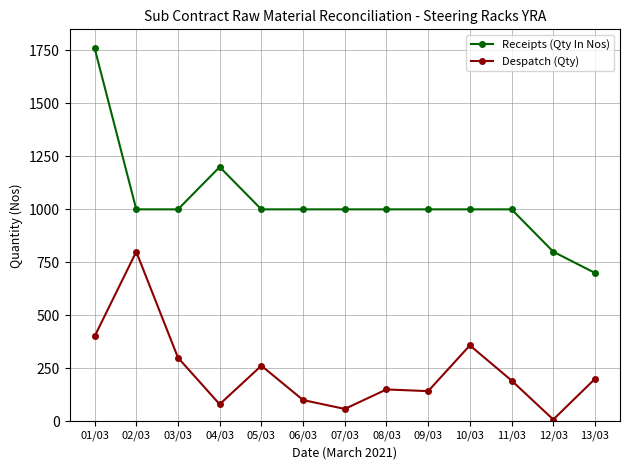

Reading left to right, list all the values displayed in this chart.

Receipts (Qty In Nos): 01/03=1762	02/03=1000	03/03=1000	04/03=1200	05/03=1000	06/03=1000	07/03=1000	08/03=1000	09/03=1000	10/03=1000	11/03=1000	12/03=800	13/03=700
Despatch (Qty): 01/03=400	02/03=800	03/03=300	04/03=80	05/03=262	06/03=100	07/03=58	08/03=150	09/03=142	10/03=358	11/03=192	12/03=8	13/03=200